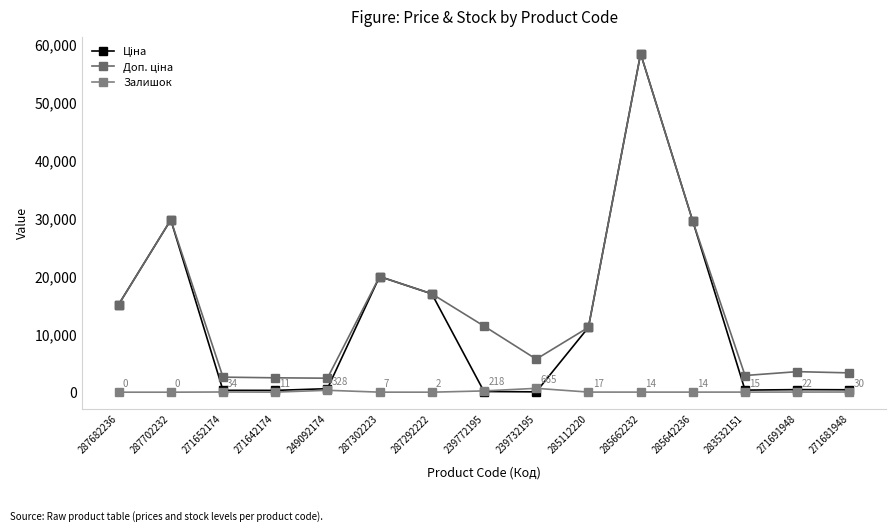

True or false: Доп. ціна has more than 0 interior local peaks.

True